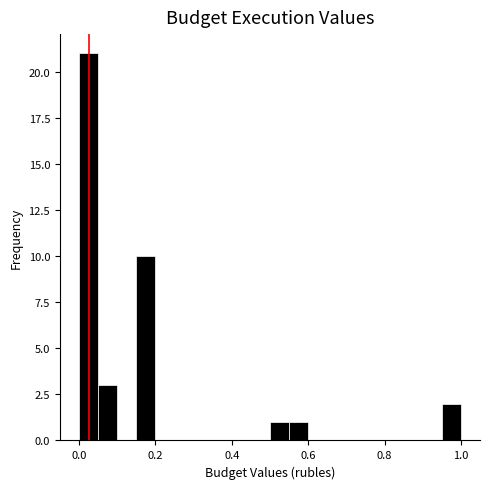

Read against the x-axis, roughly where is the centre of the tallest bar?

0.02